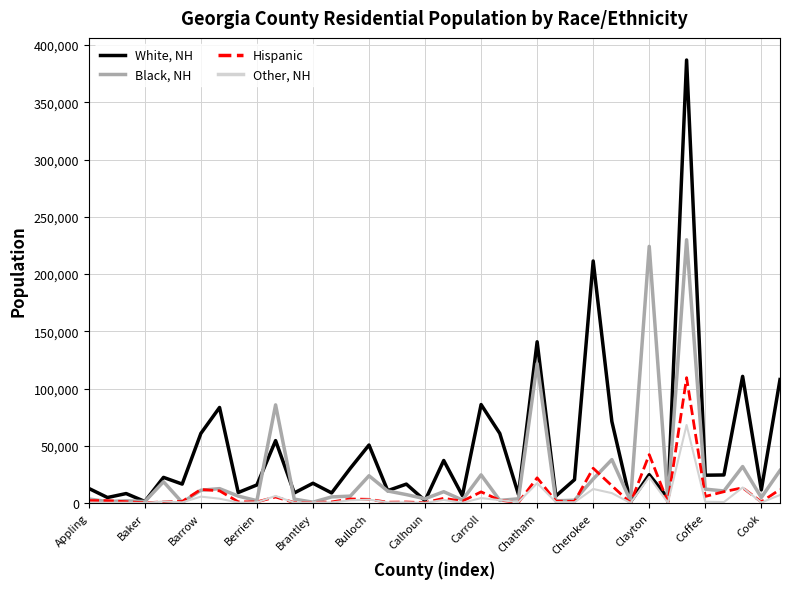

Which series has the largest total across all categories?

White, NH